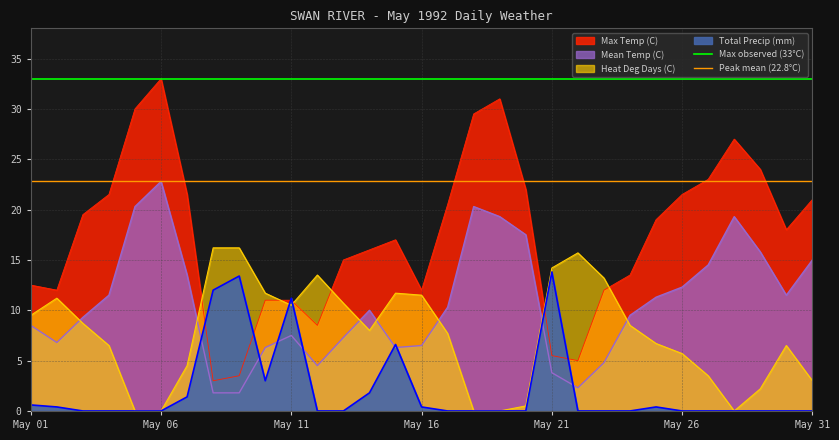

How many lines are shown in the chart?

2